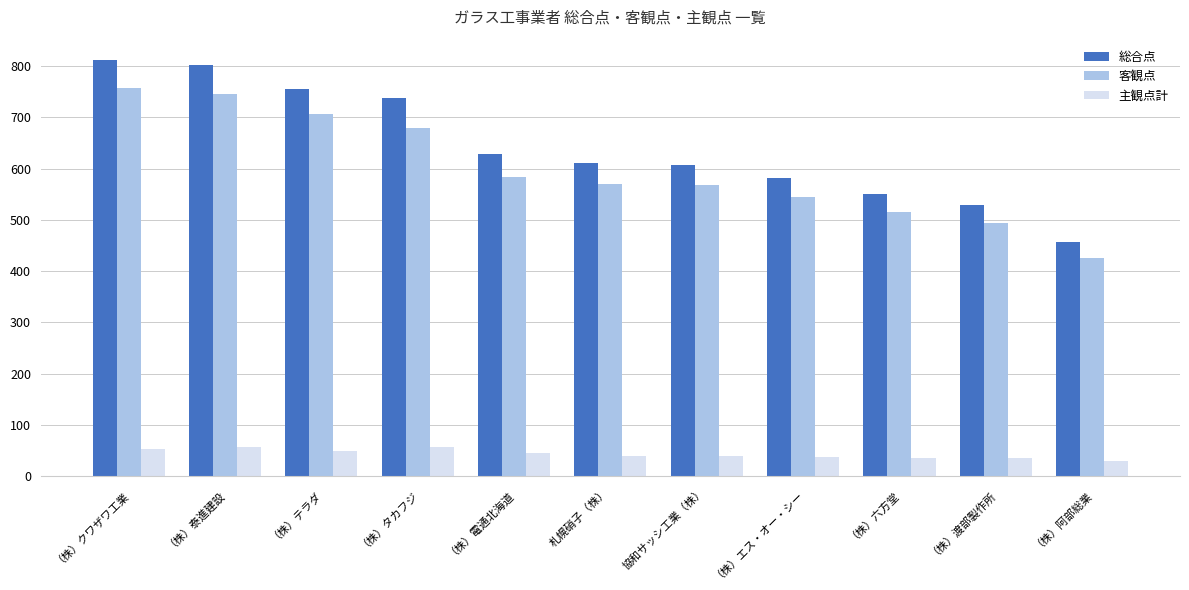

Where does the 総合点 series first go above 611?

（株）クワザワ工業